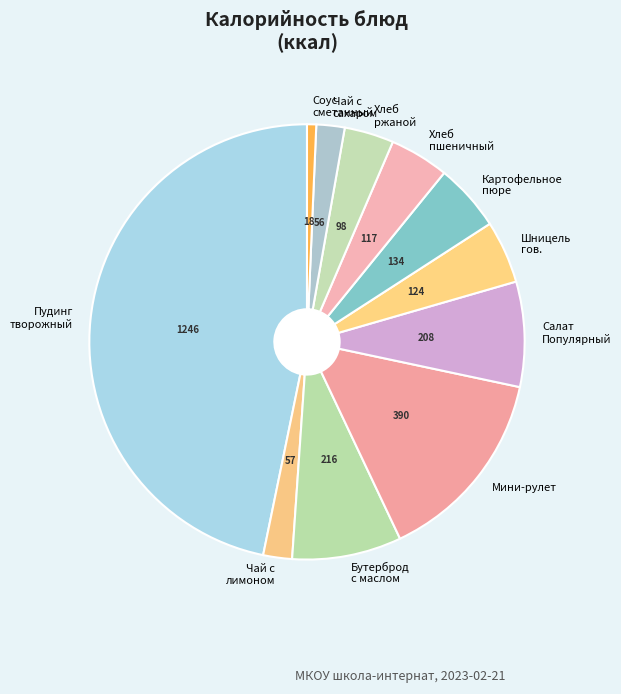

Which category has the biggest portion of the pie?

Пудинг творожный